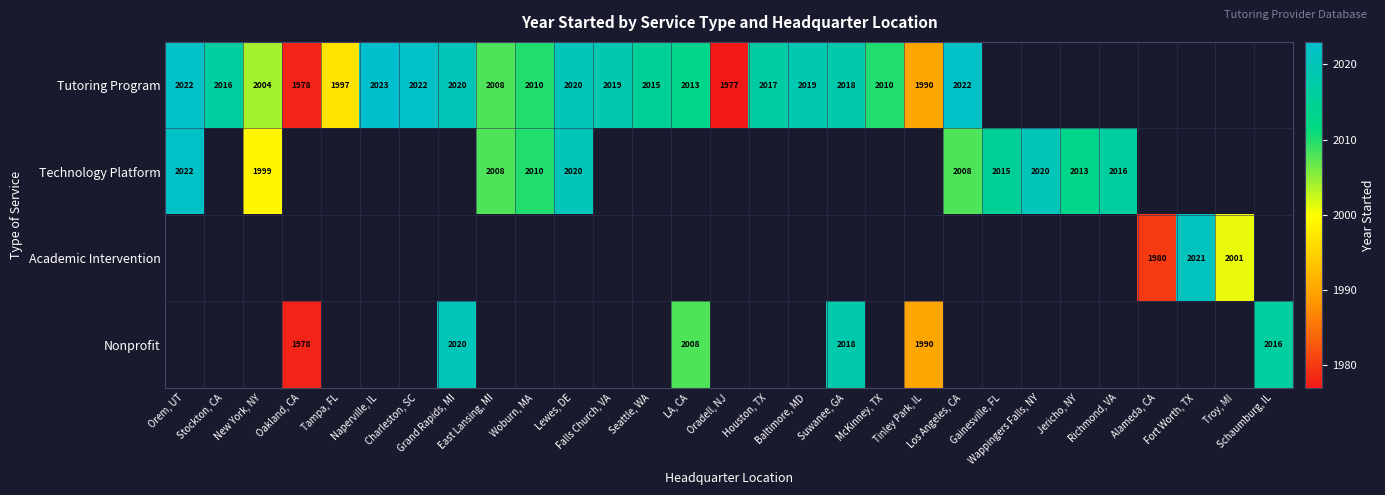

Between Woburn, MA and Grand Rapids, MI, which is larger?

Grand Rapids, MI